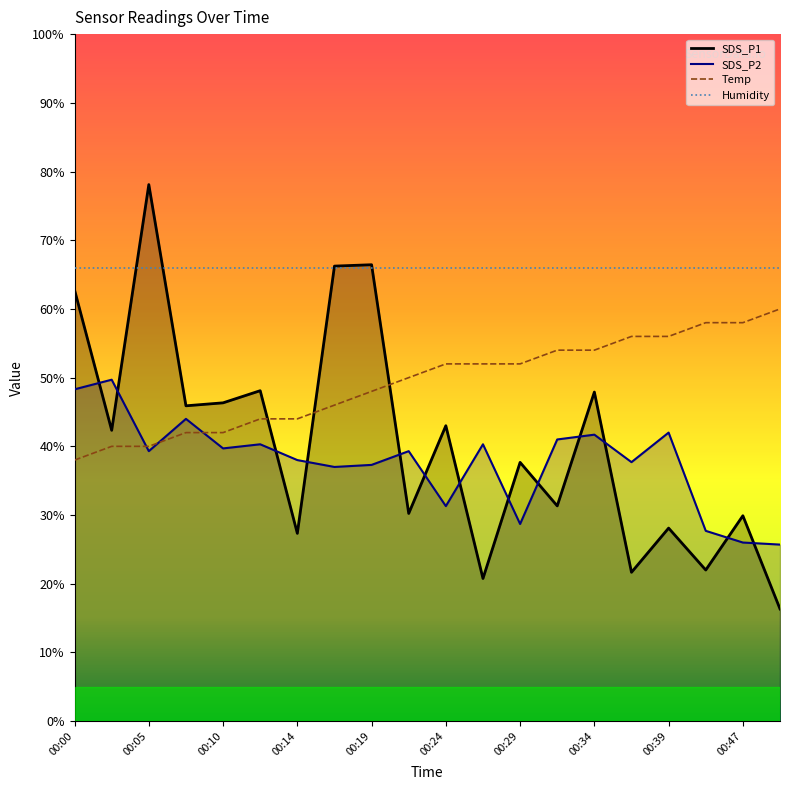

True or false: SDS_P1 and Temp cross at least once.

True